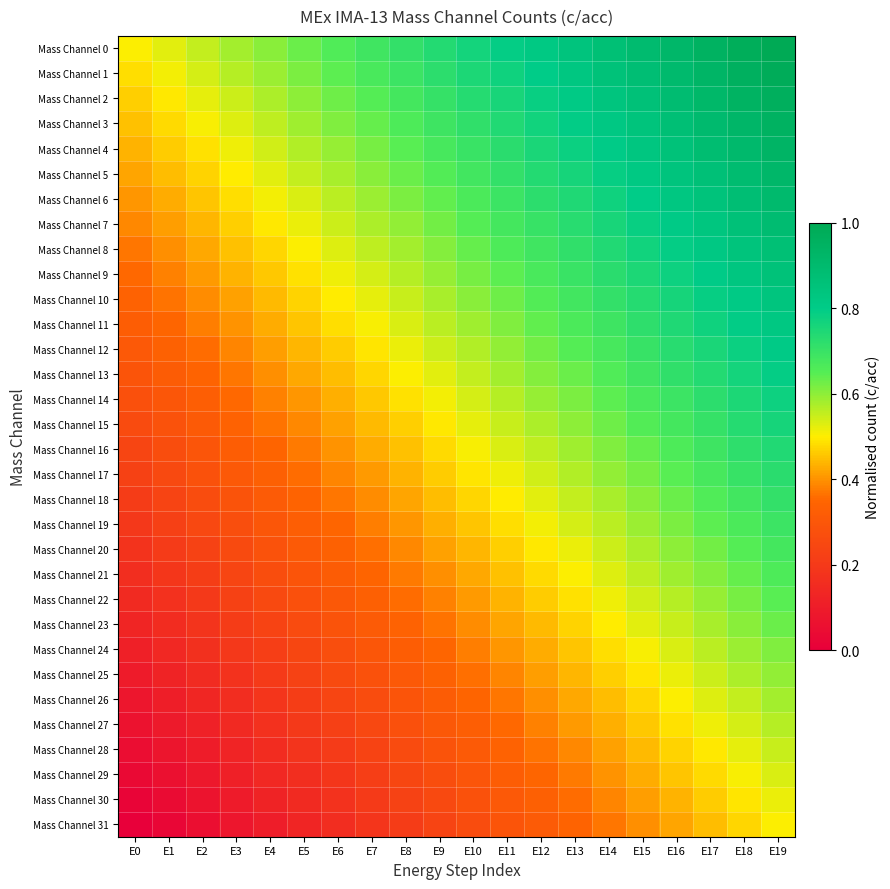

At how many categories does at least one series exceed 0?

20